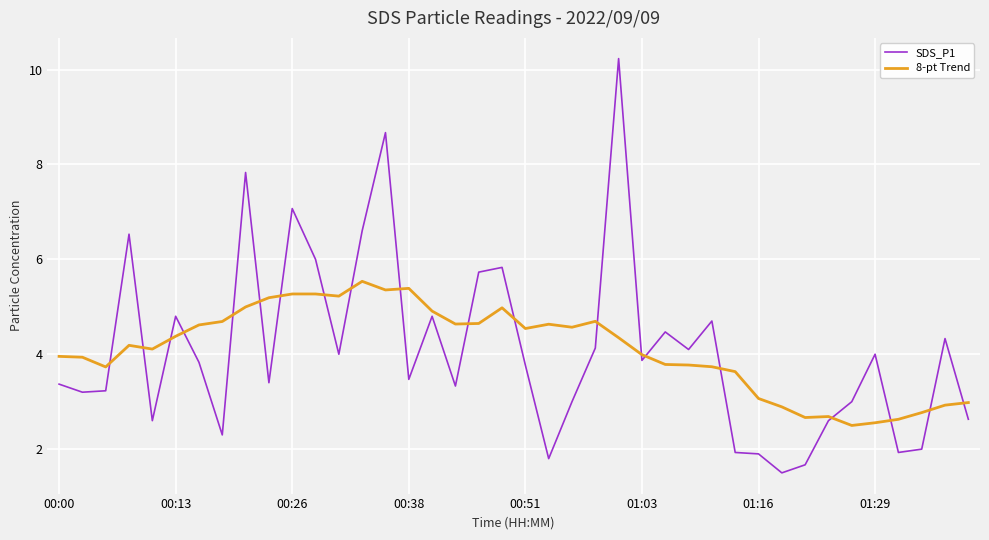

True or false: 8-pt Trend has more than 2 points higher than both neighbors.

True